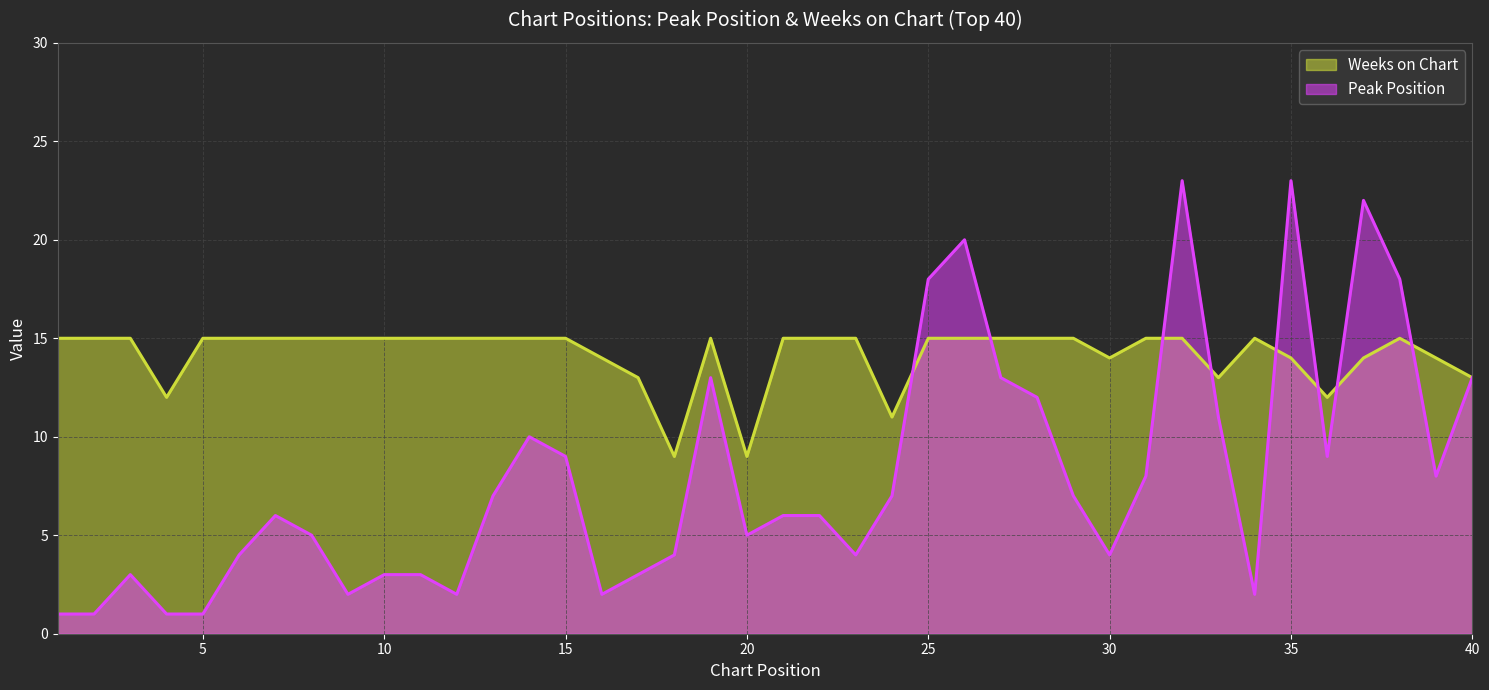

Between 9 and 14, which series saw the biggest shift?

Peak Position